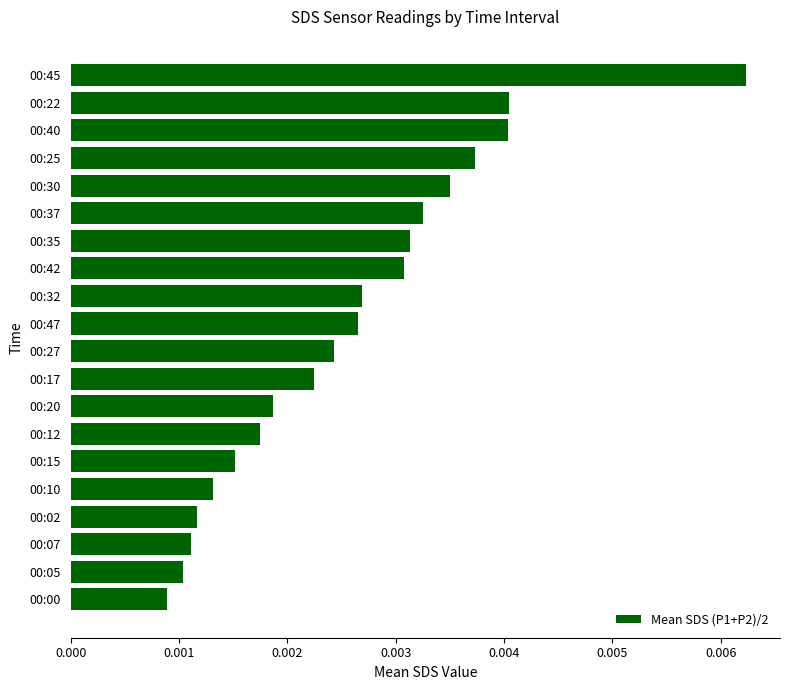

Does the chart contain stacked bars?

No